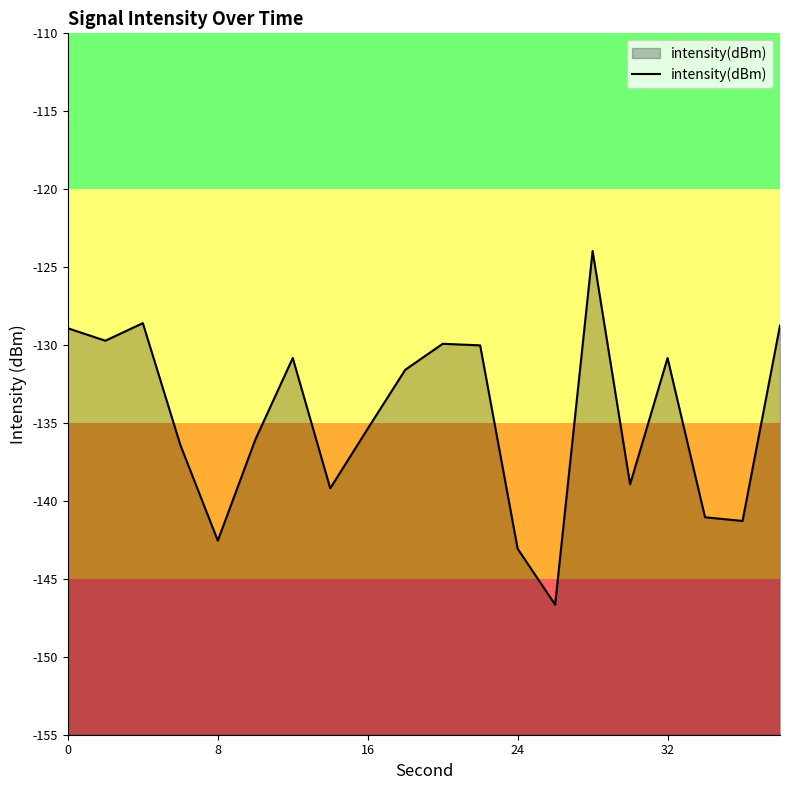

The chart shows a value of -135.4 at 16. True or false?

True